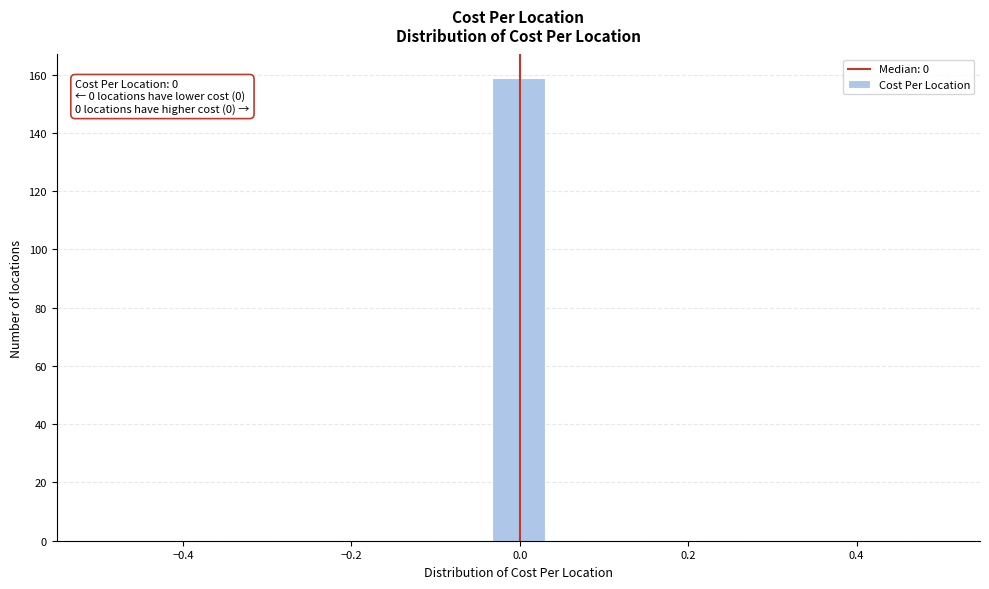

Read against the x-axis, roughly where is the centre of the tallest bar?

0.00